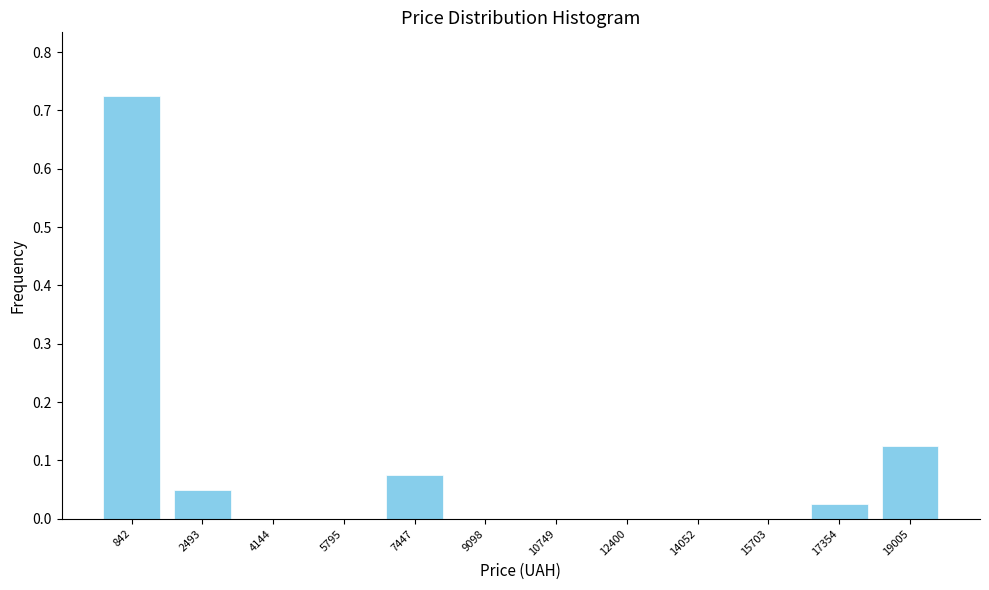

How tall is the bar that spans 18200 to 19800 on the x-axis? Neither the bar edges nor the heights are printed on the chart, so give them approximately, as read against the axes.

0.13